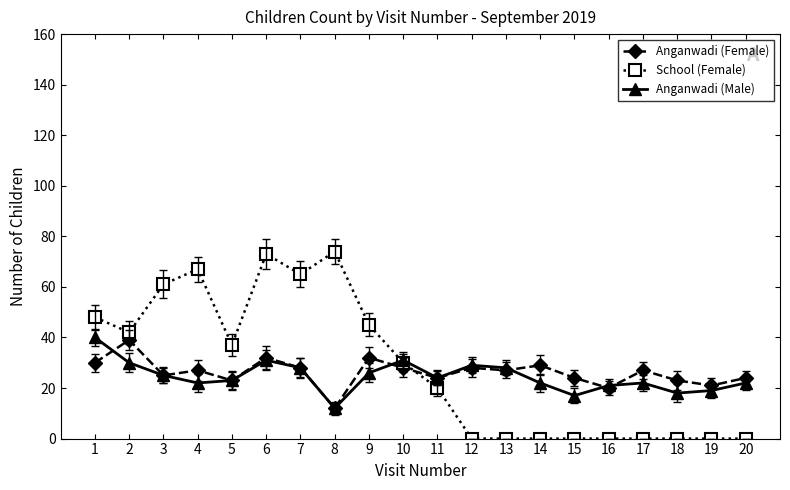

What is the maximum value for School (Female)?

74